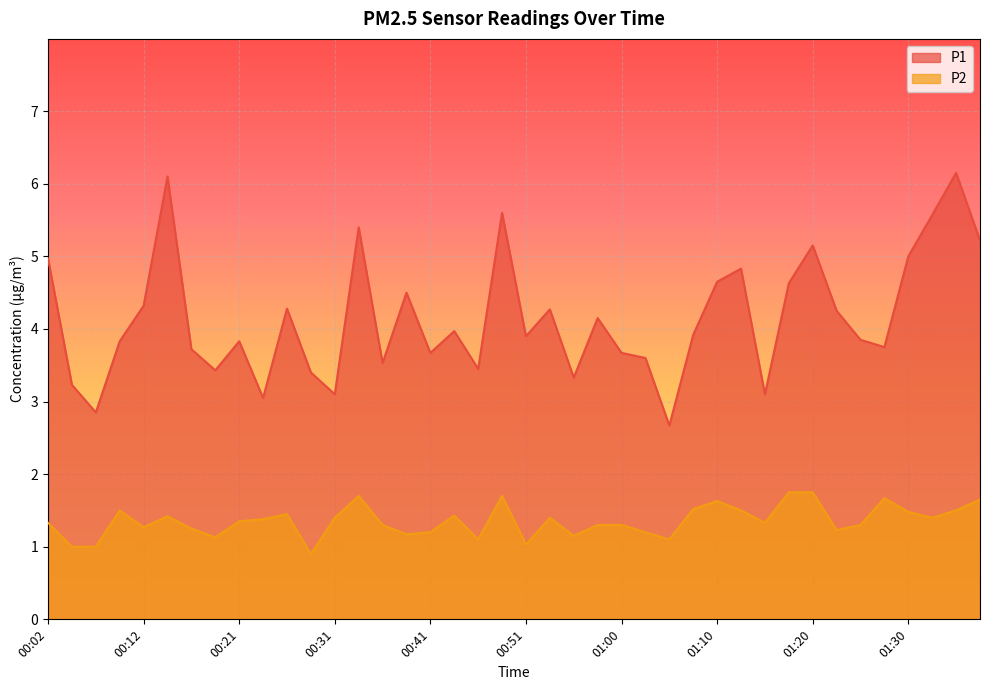

At 00:07, list the series in order from largest to smallest.

P1, P2